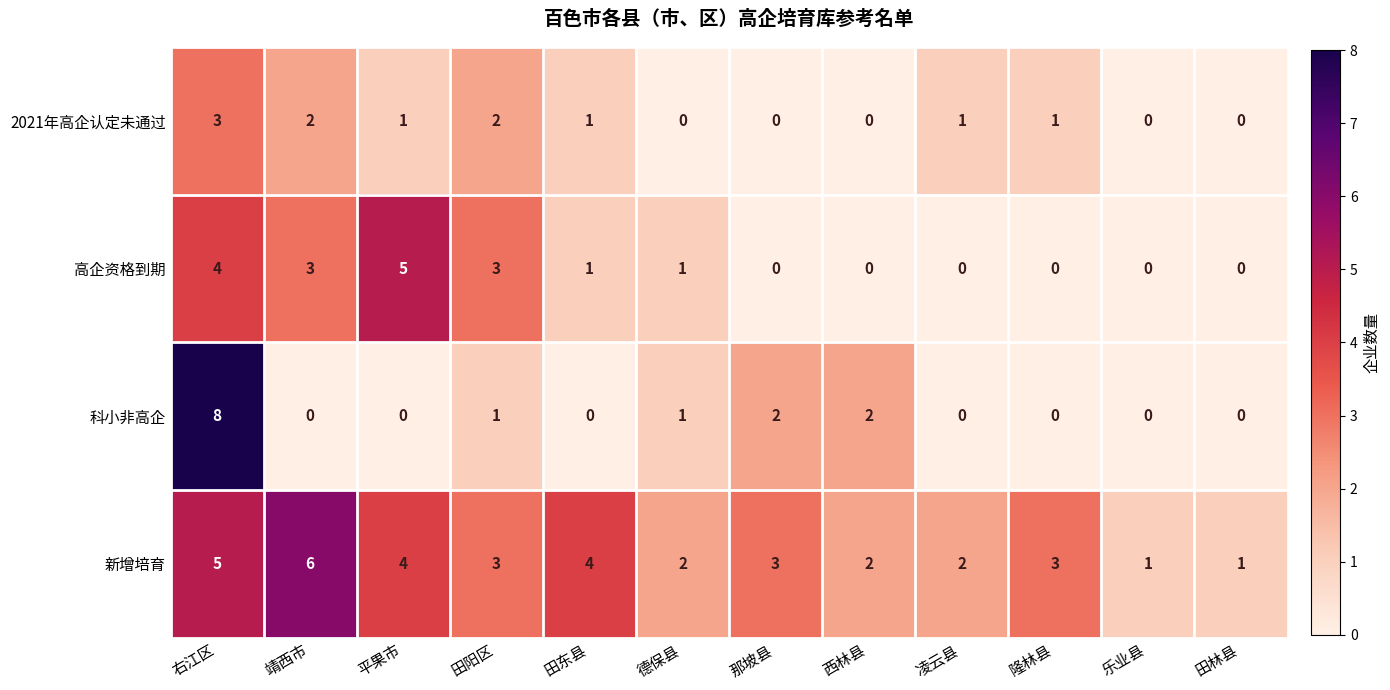

True or false: 高企资格到期 has a value of 0 at 德保县.

False